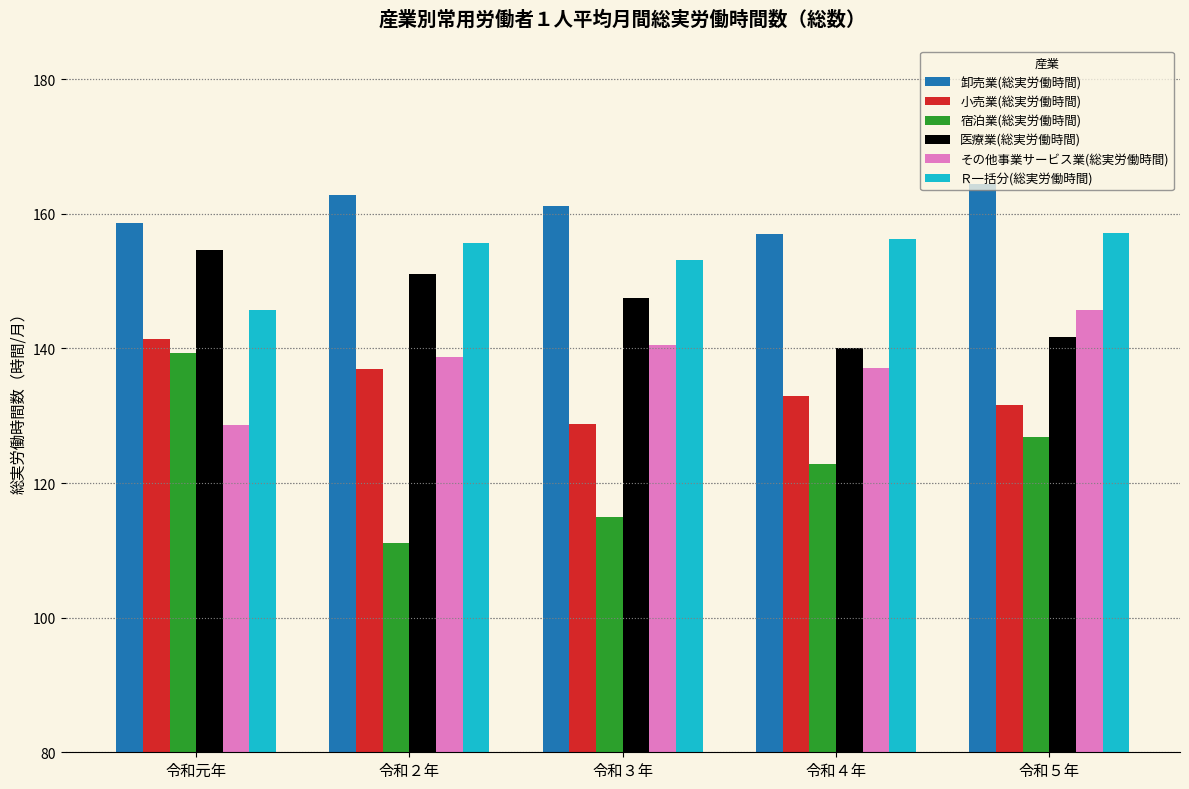

Rank the series by their maximum value, from highest to lowest.

卸売業(総実労働時間), Ｒ一括分(総実労働時間), 医療業(総実労働時間), その他事業サービス業(総実労働時間), 小売業(総実労働時間), 宿泊業(総実労働時間)